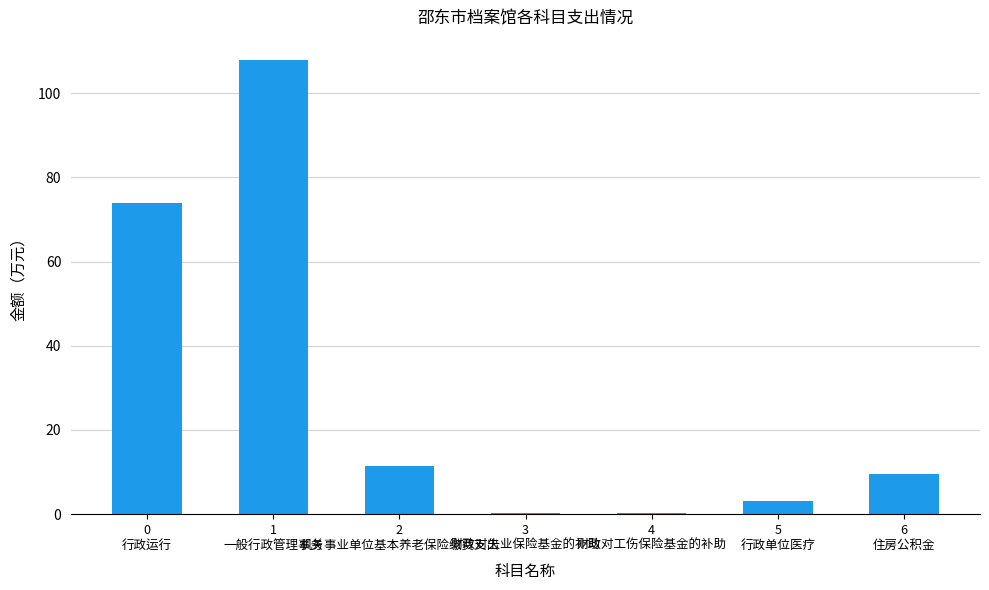

What is the sum of all values?

206.5